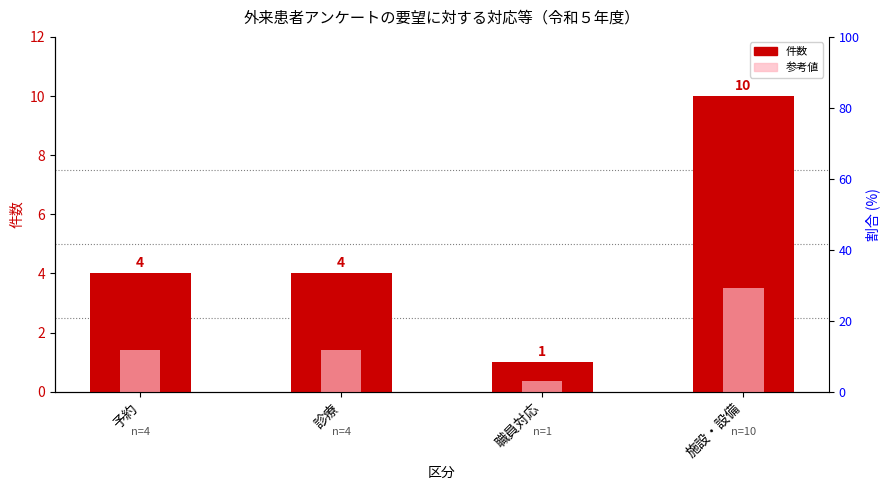

How many bars are there in total?

8